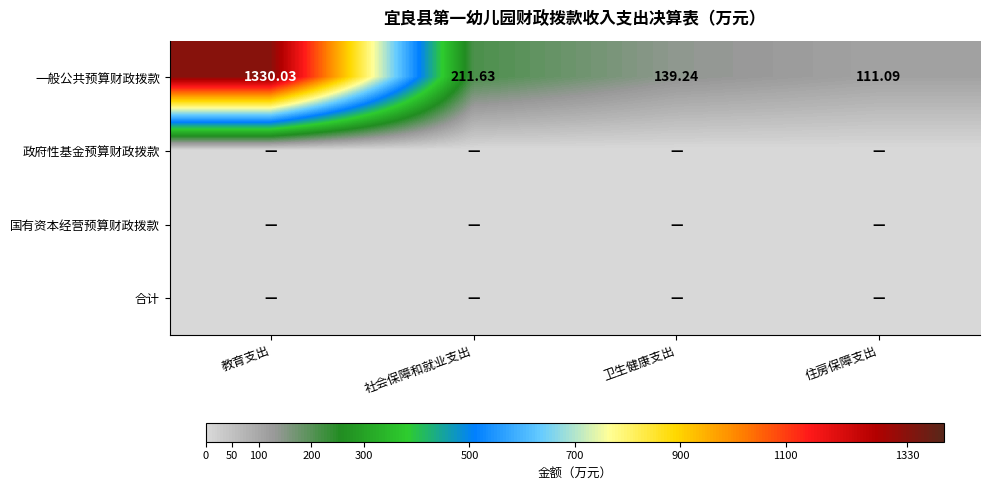

What is the sum of the 一般公共预算财政拨款 values at 住房保障支出 and 社会保障和就业支出?

322.7